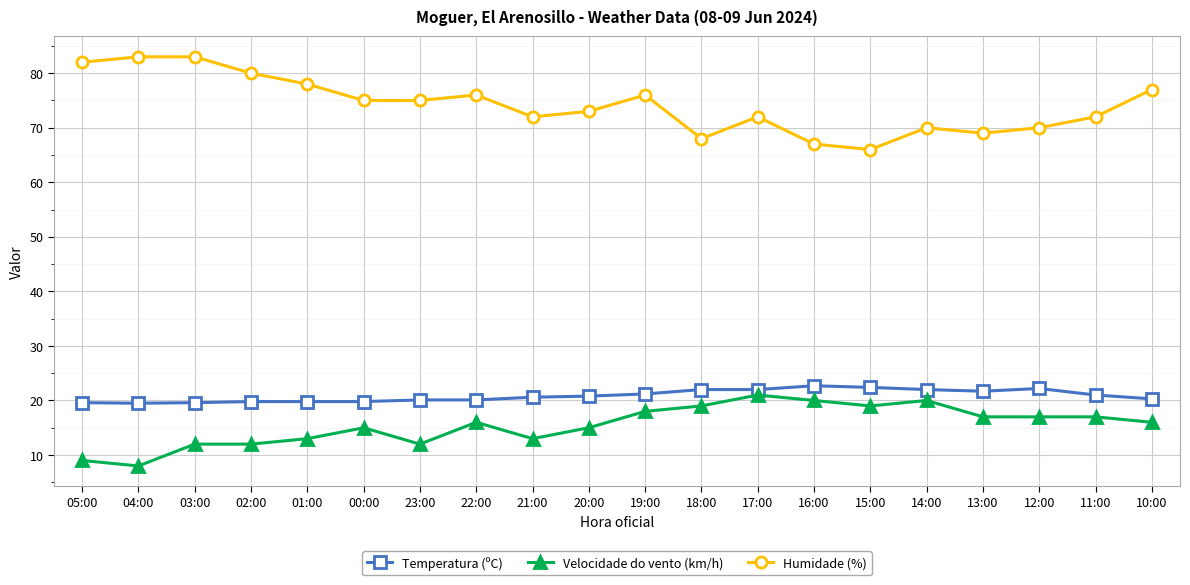

The value of Velocidade do vento (km/h) at 04:00 is 3.7. True or false?

False